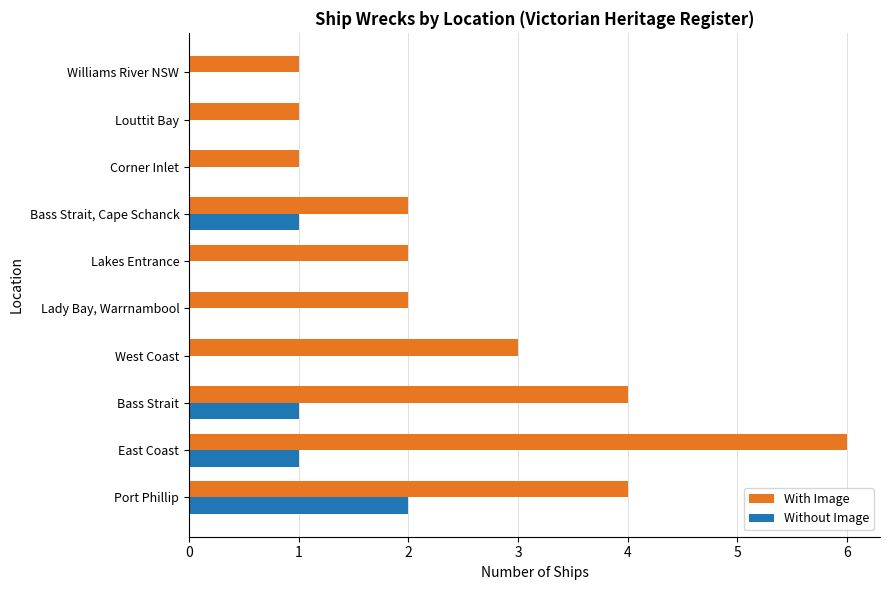

Which category has the highest value in the Without Image series?

Port Phillip